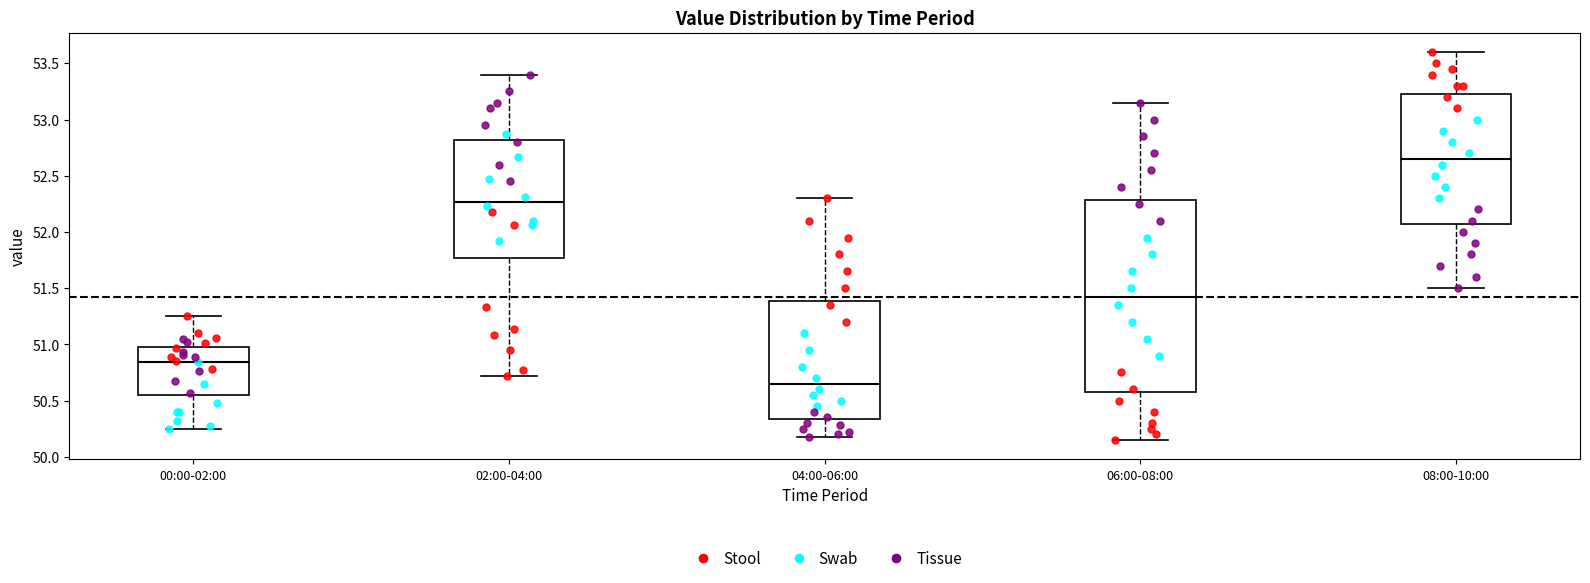

Reading left to right, transcribe this box plot: for each box, give where its median line is, the range the box spans, and where its two whiskers end, as read against the y-axis. The values are not printed on the chart, so give them approximately, as read against the axis.

00:00-02:00: median 50.85, box 50.55 to 51.00, whiskers 50.25 to 51.25
02:00-04:00: median 52.25, box 51.75 to 52.80, whiskers 50.70 to 53.40
04:00-06:00: median 50.65, box 50.35 to 51.40, whiskers 50.20 to 52.30
06:00-08:00: median 51.45, box 50.60 to 52.30, whiskers 50.15 to 53.15
08:00-10:00: median 52.65, box 52.10 to 53.25, whiskers 51.50 to 53.60